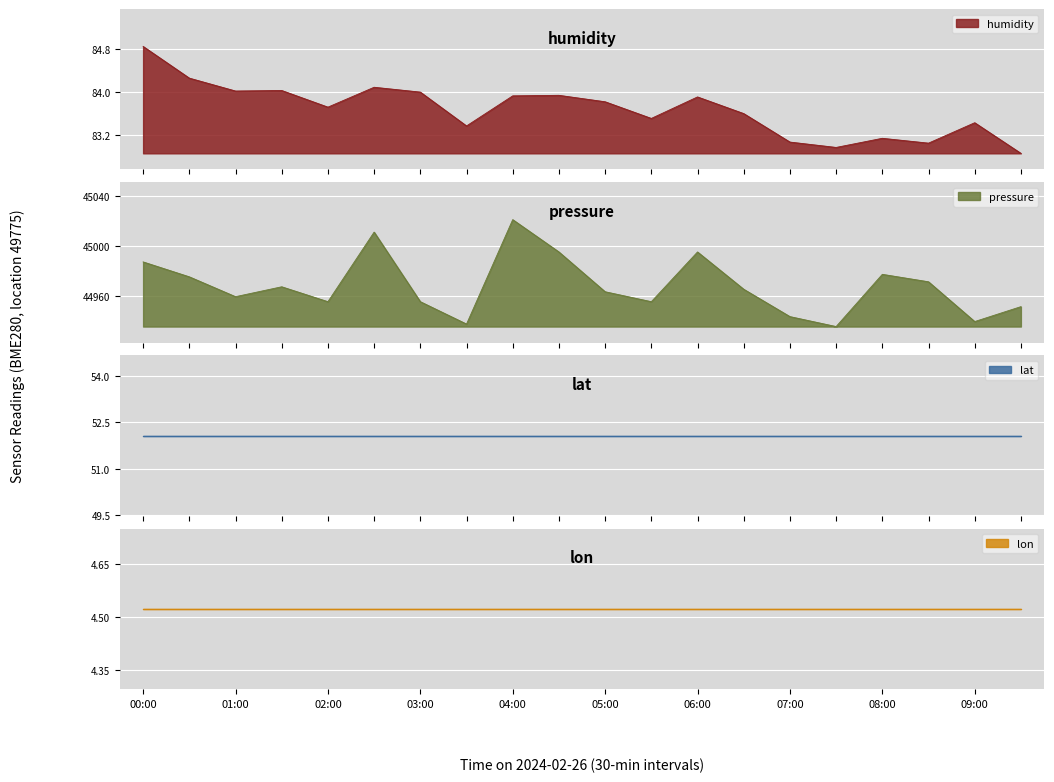

What is the label of the 7th point from the right?

06:30